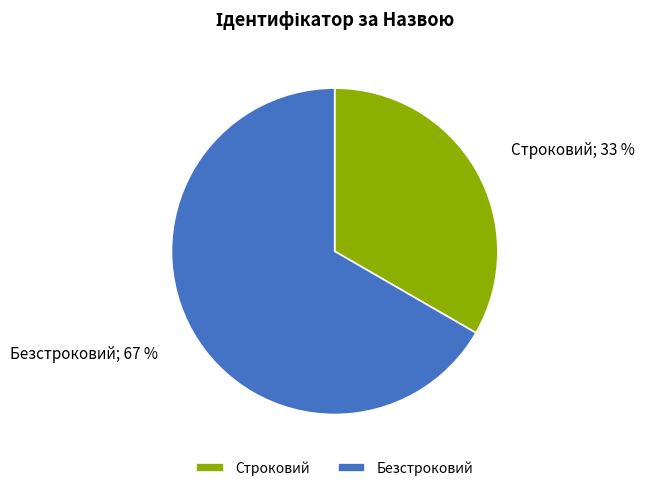

To the nearest percent, what percentage of the pie is Безстроковий?

67%